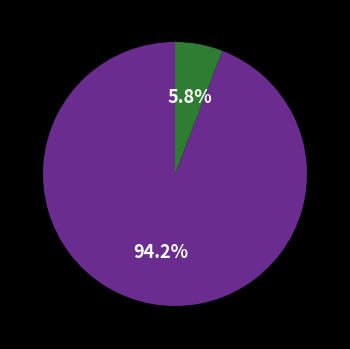

Is there a majority slice in this chart?

Yes